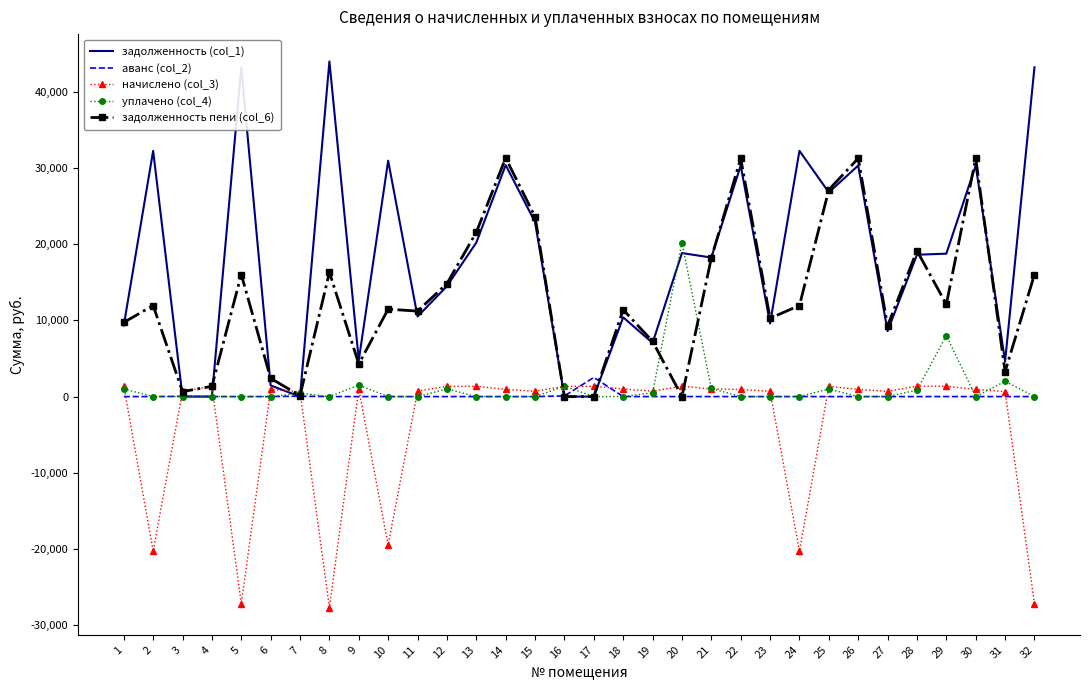

What is the difference between the highest and lowest values at 2?

52527.5